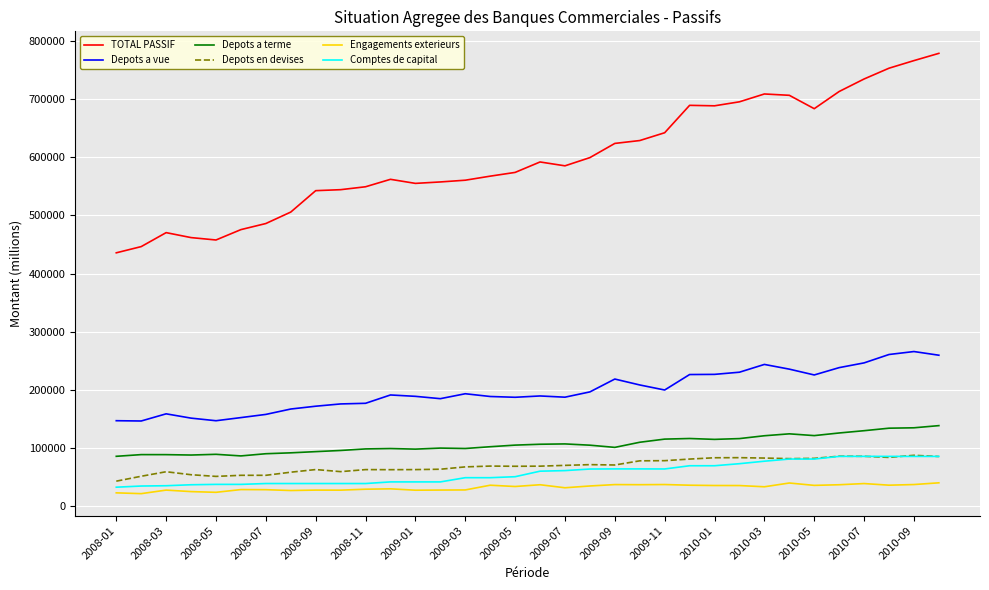

Which series has the largest total across all categories?

TOTAL PASSIF